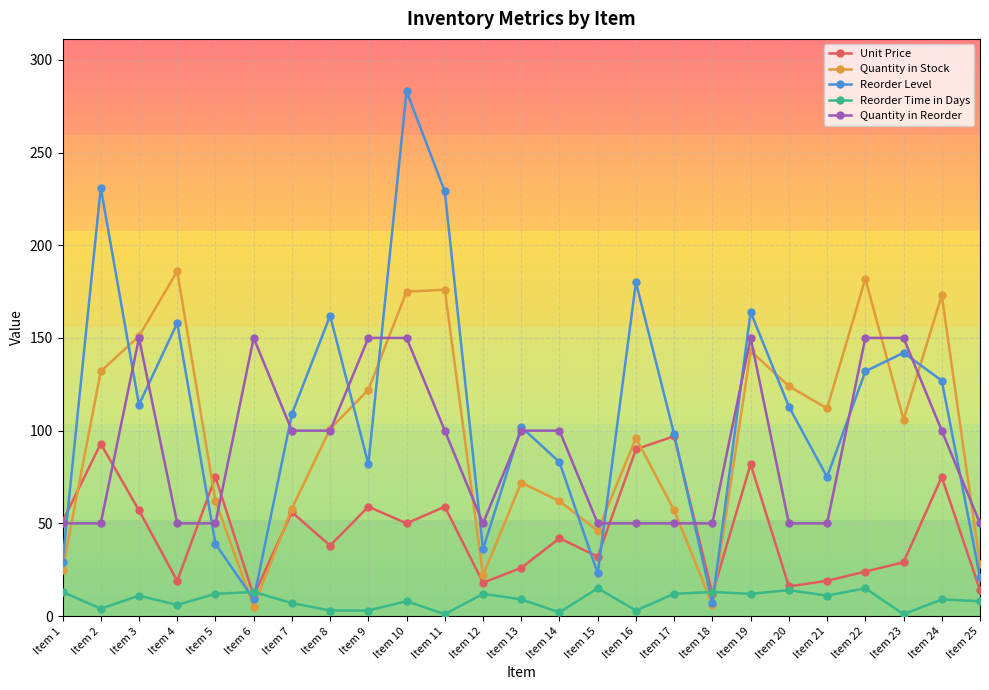

What is the value of the Unit Price point at the 25th from the left?

14